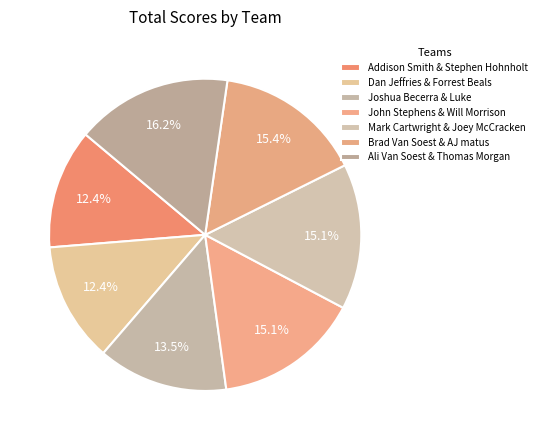

How many segments does this pie chart have?

7